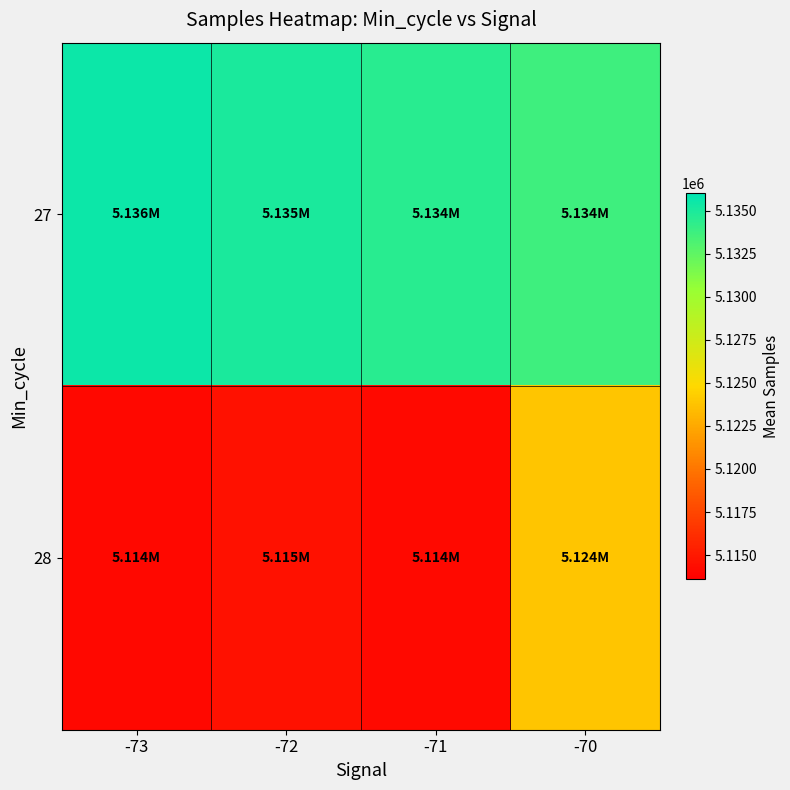

What is the difference between the highest and lowest values at -72?

20407.6